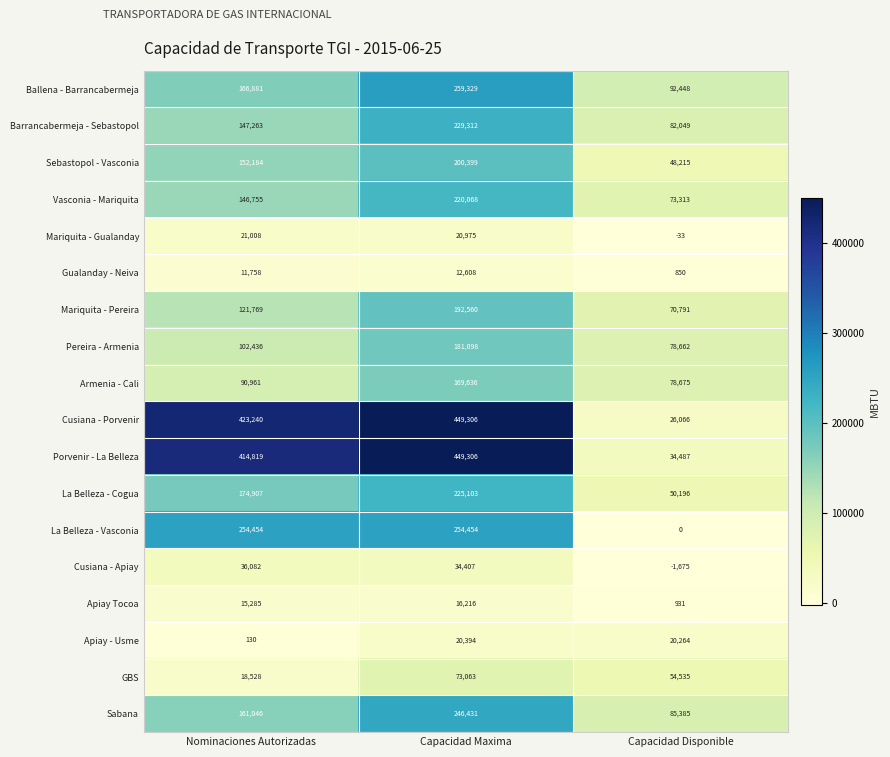

True or false: Ballena - Barrancabermeja has a value of 72890 at Nominaciones Autorizadas.

False